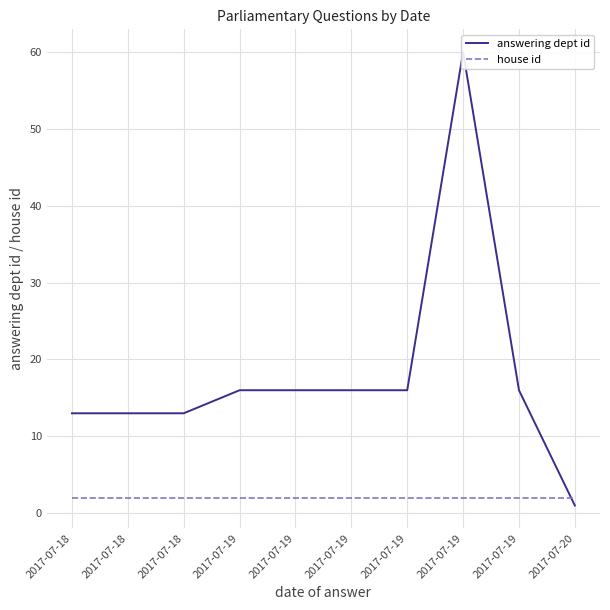

Reading right to left, list all the values displayed in this chart.

answering dept id: 1	16	60	16	16	16	16	13	13	13
house id: 2	2	2	2	2	2	2	2	2	2